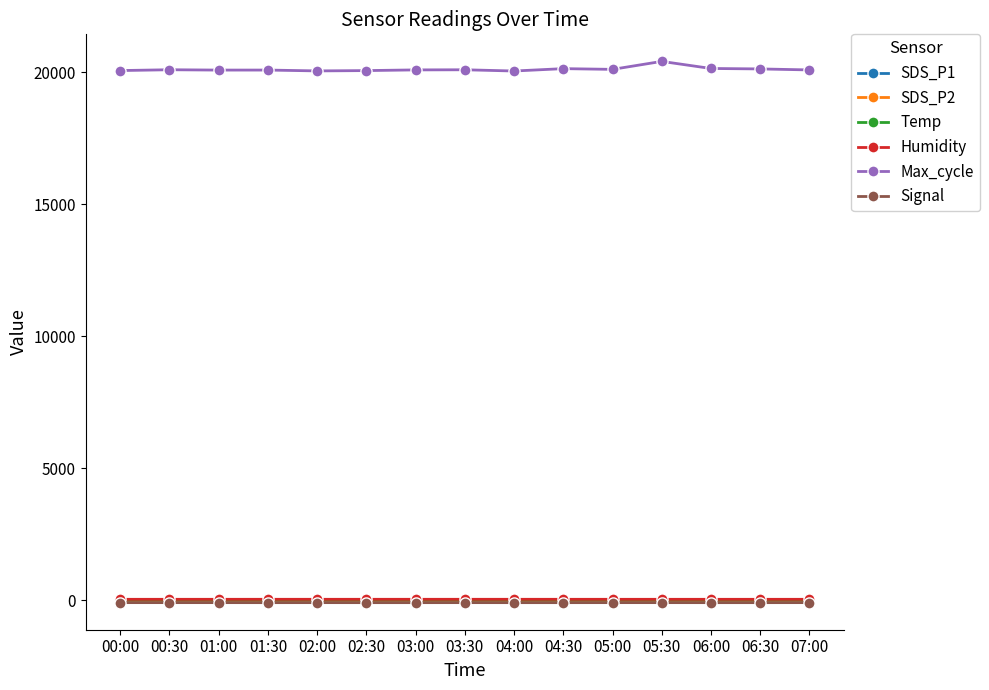

Which label corresponds to the largest value in the chart?

05:30